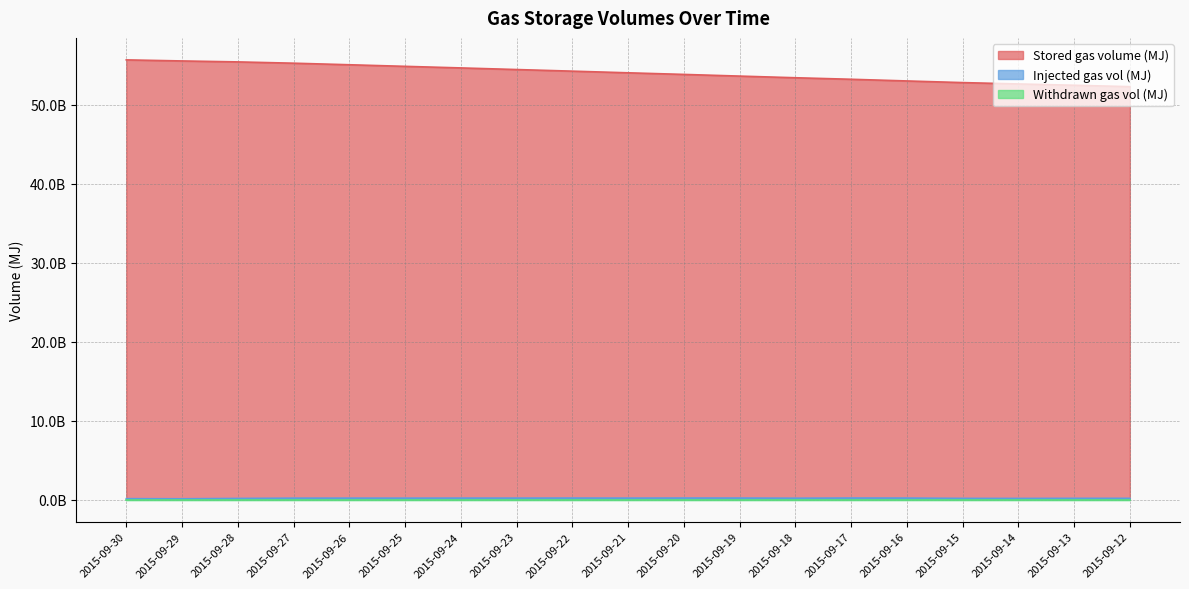

At which category does the chart reach its minimum across all series?

2015-09-29